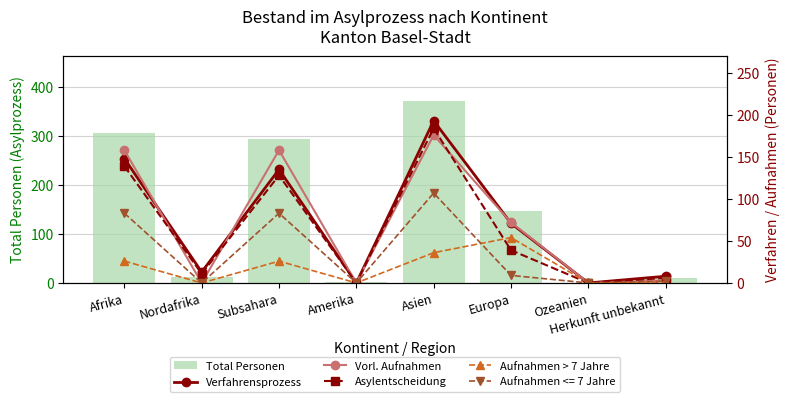

What is the label of the 2nd bar from the right?

Ozeanien